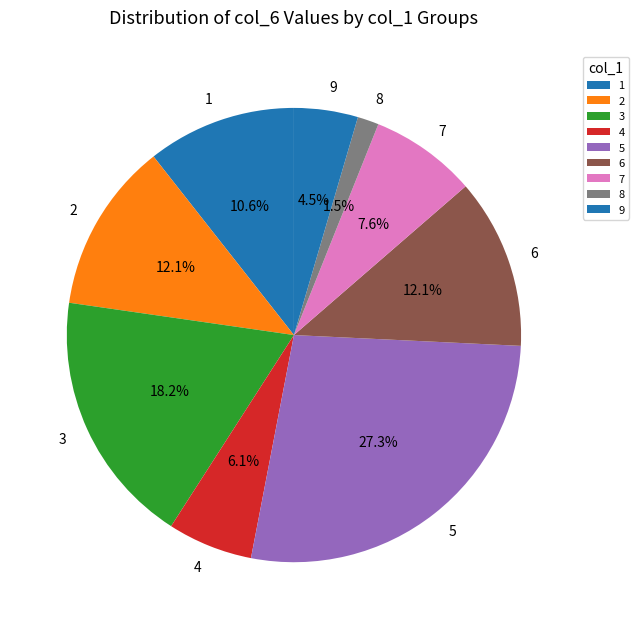

To the nearest percent, what percentage of the pie is 6?

12%